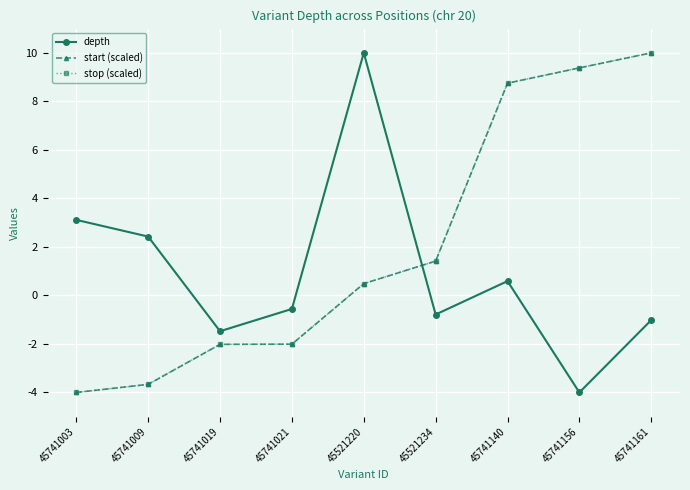

What is the sum of the depth values at 45741019 and 45741021?

-2.0